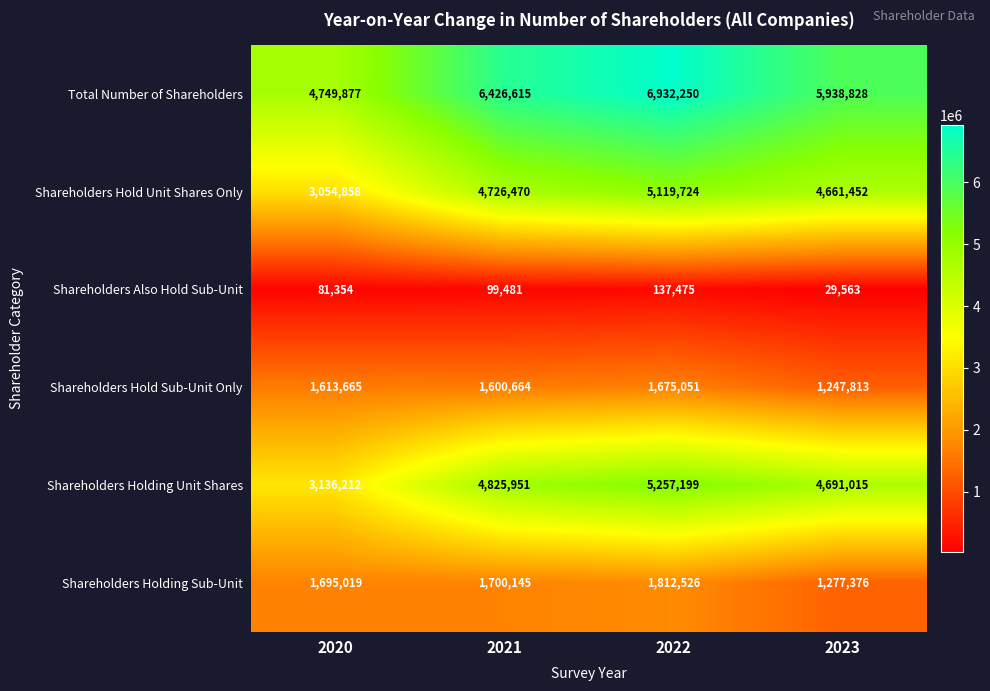

How many distinct data groups are displayed?

6